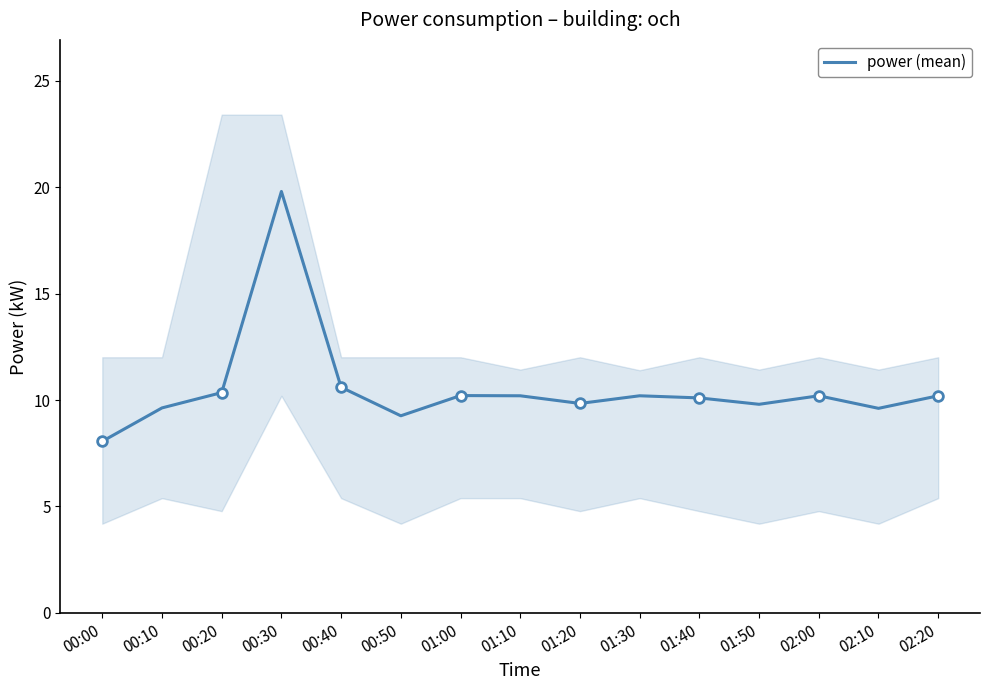

List the labels in order of value, smallest first.

00:00, 00:50, 02:10, 00:10, 01:50, 01:20, 01:40, 01:10, 01:30, 02:00, 02:20, 01:00, 00:20, 00:40, 00:30